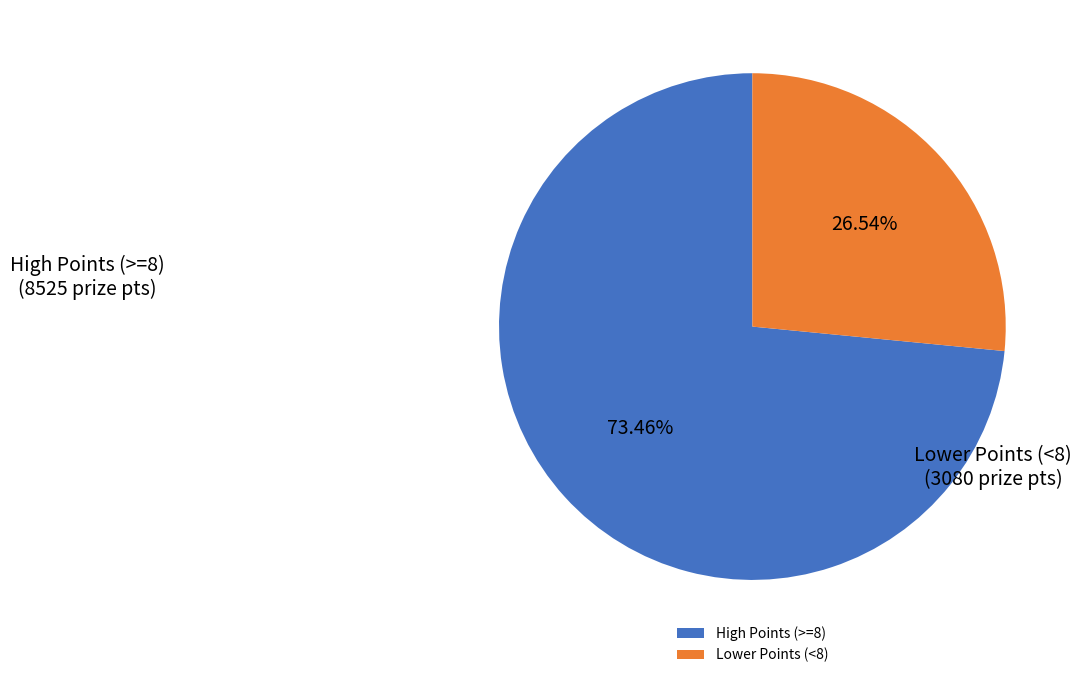

Which category has the biggest portion of the pie?

High Points (>=8)